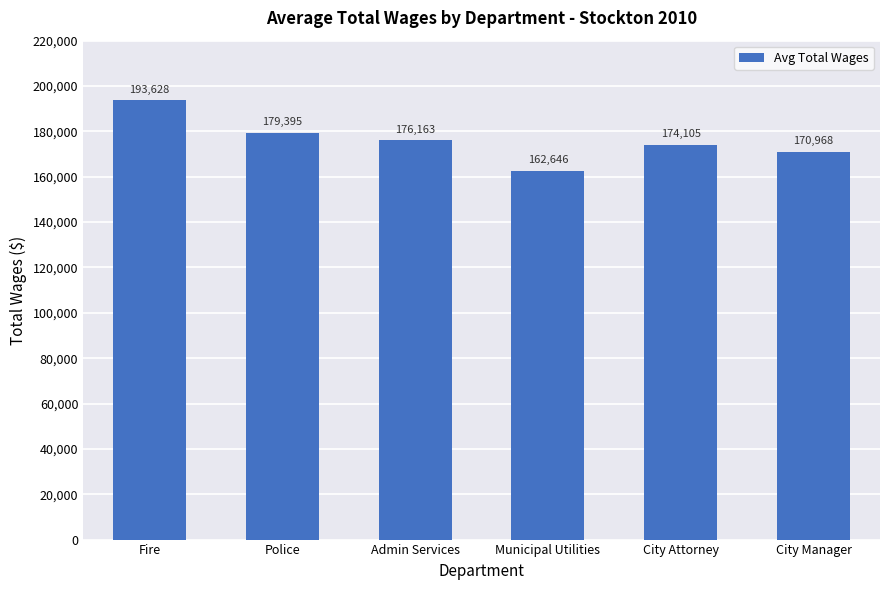

What is the label of the 2nd bar from the right?

City Attorney